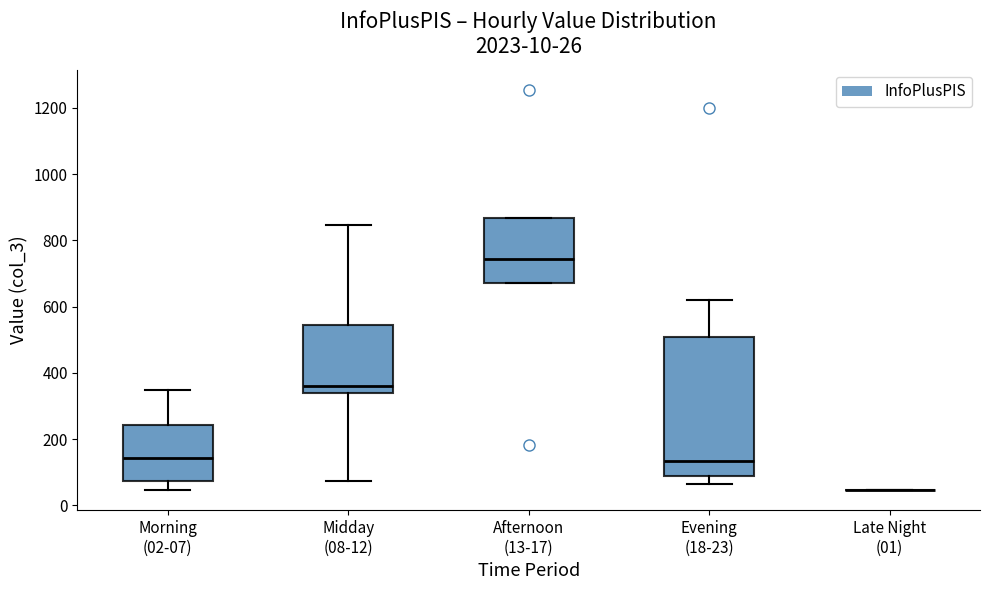

Comparing the boxes themselves (not the whiskers), which one is the tallest?

Evening (18-23)